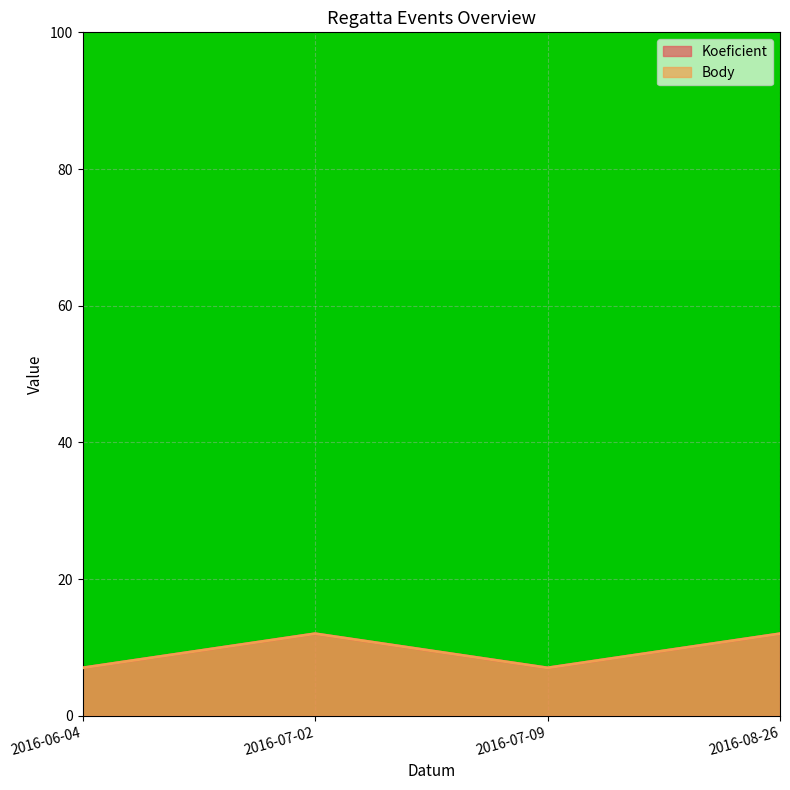

Reading right to left, what are all the values shown in this chart?

Koeficient: 12	7	12	7
Body: 12	7	12	7